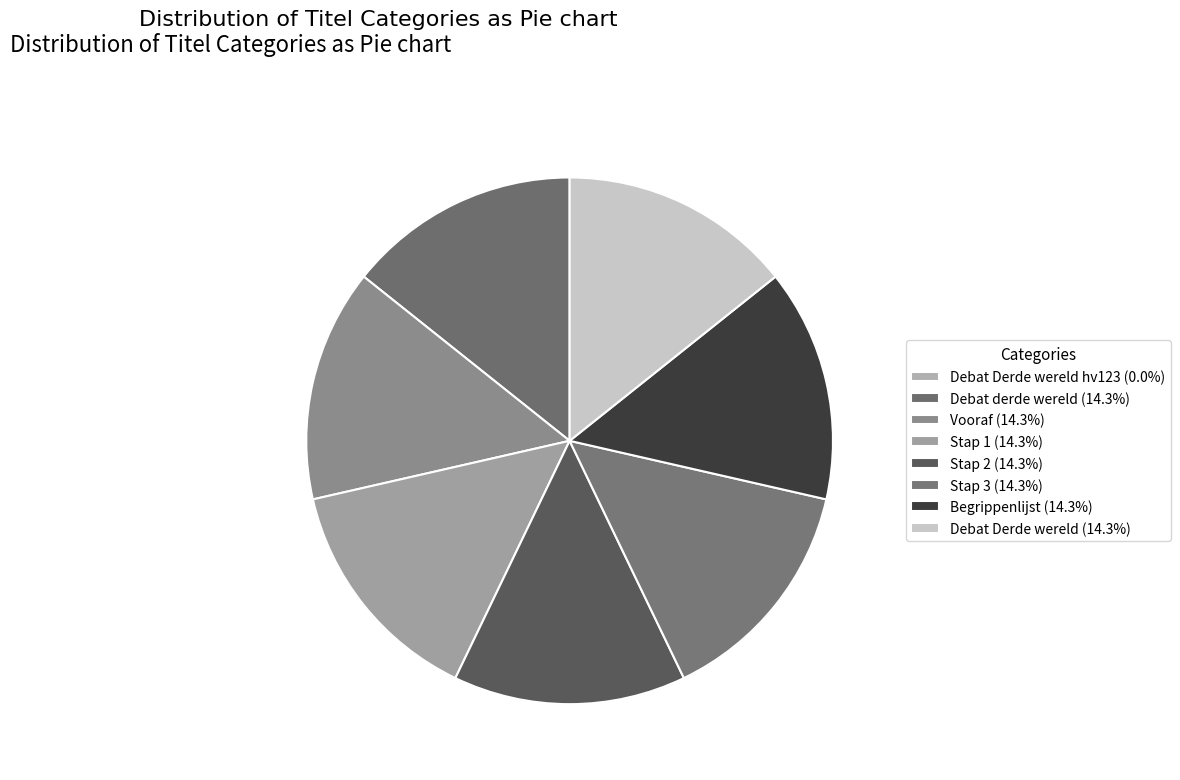

What is the smallest slice in the pie chart?

Debat Derde wereld hv123